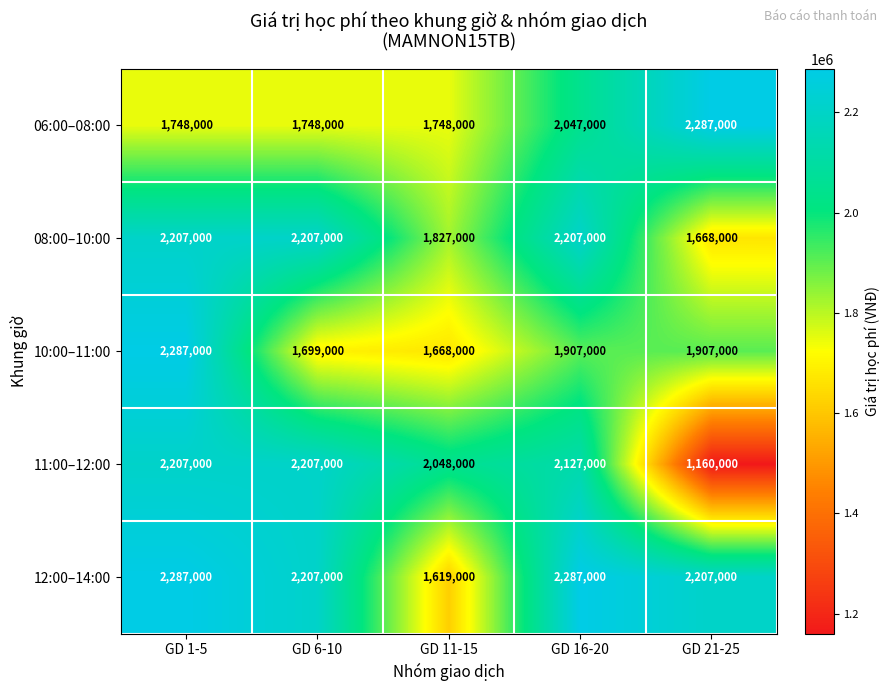

What is the sum of the 08:00–10:00 values at GD 6-10 and GD 11-15?

4034000